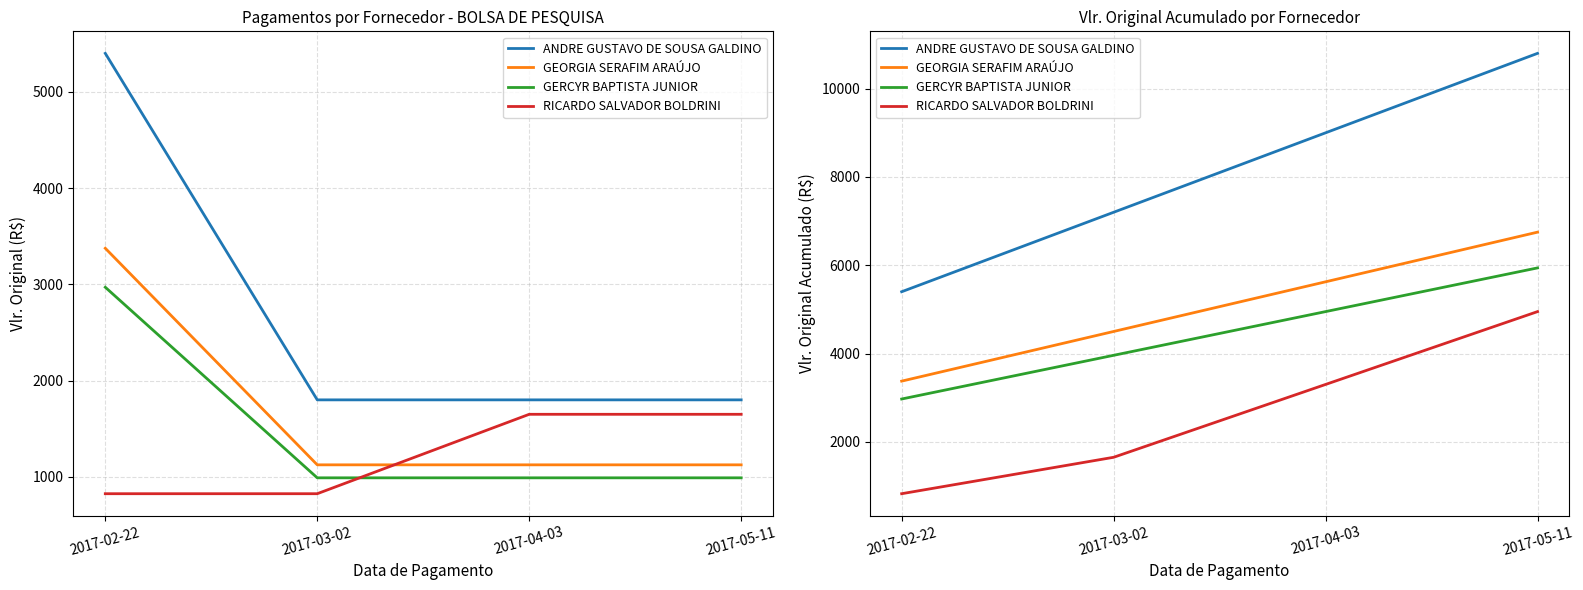

Is this an area chart (filled region under the line)?

No